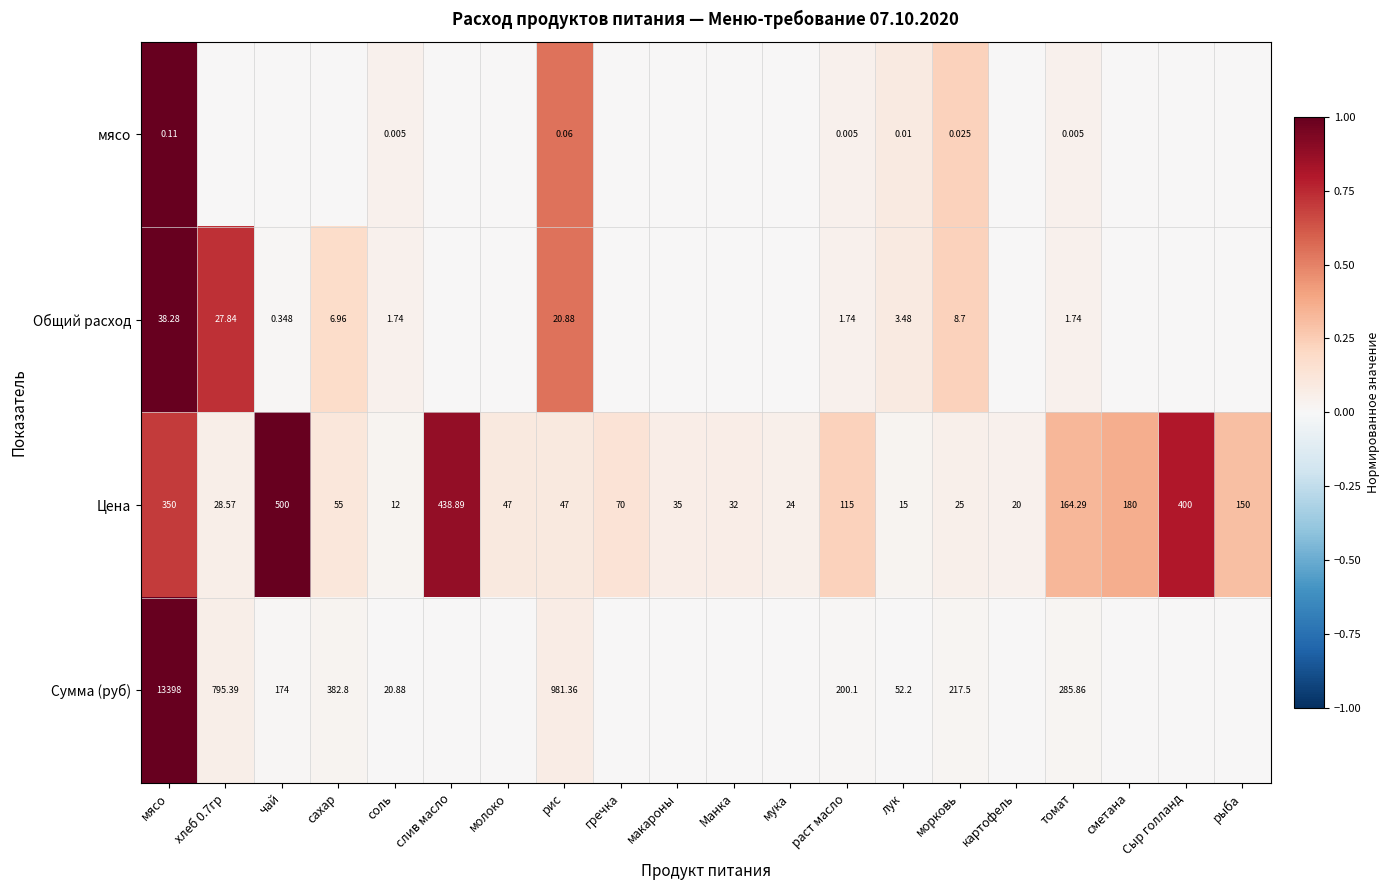

Where is Цена nearest to the value 256?

сметана